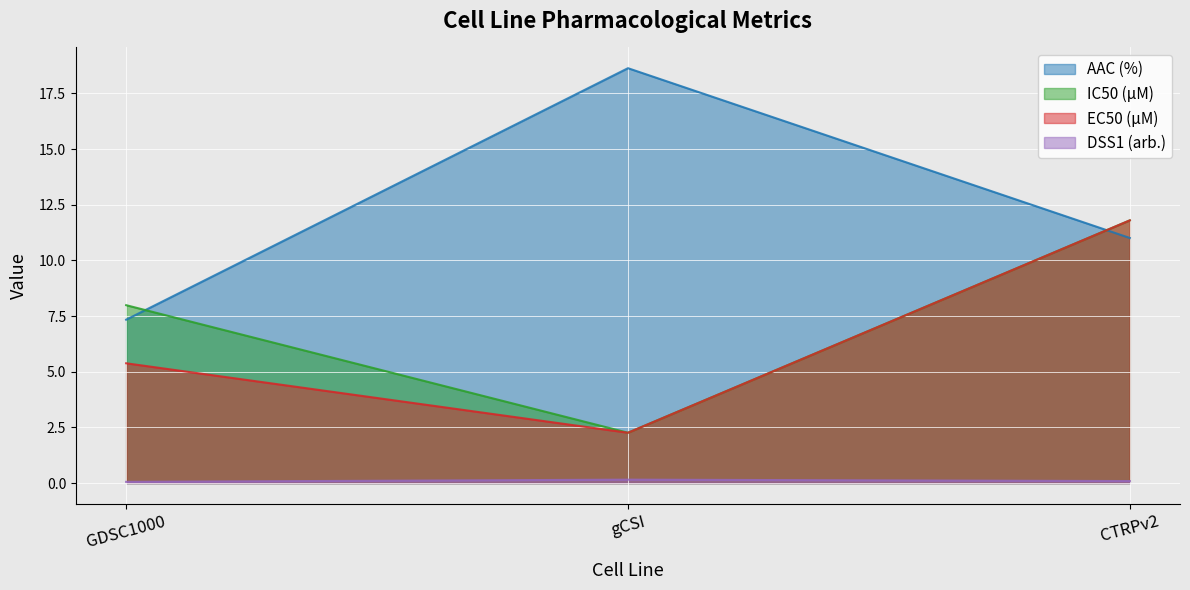

What is the difference between the maximum and minimum values in the DSS1 (arb.) series?

0.1